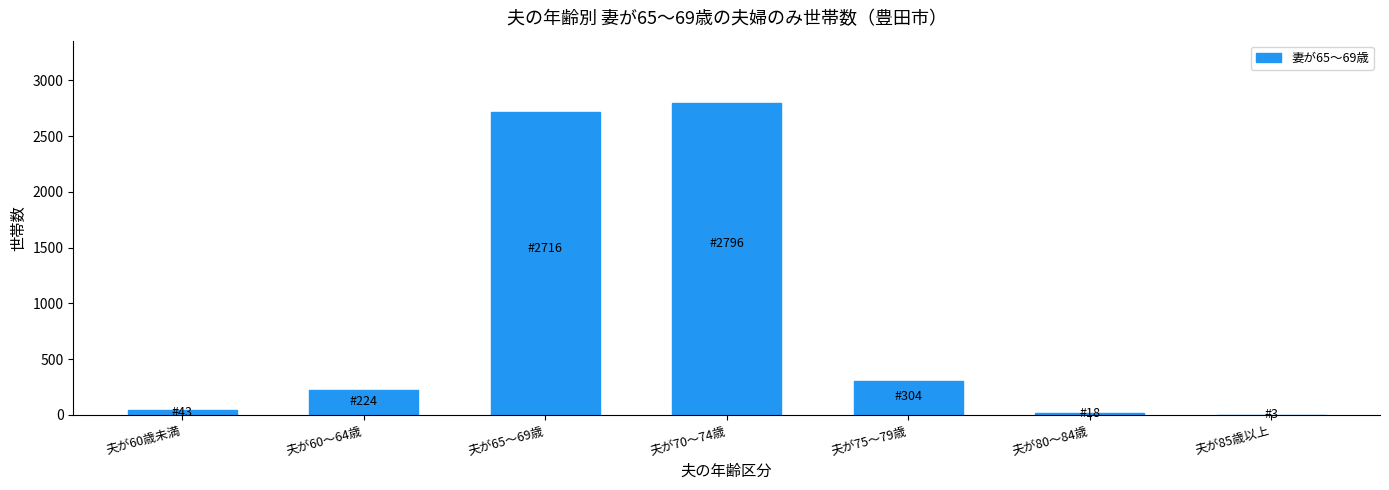

Reading left to right, transcribe all the data shown in this chart.

夫が60歳未満=43	夫が60～64歳=224	夫が65～69歳=2716	夫が70～74歳=2796	夫が75～79歳=304	夫が80～84歳=18	夫が85歳以上=3